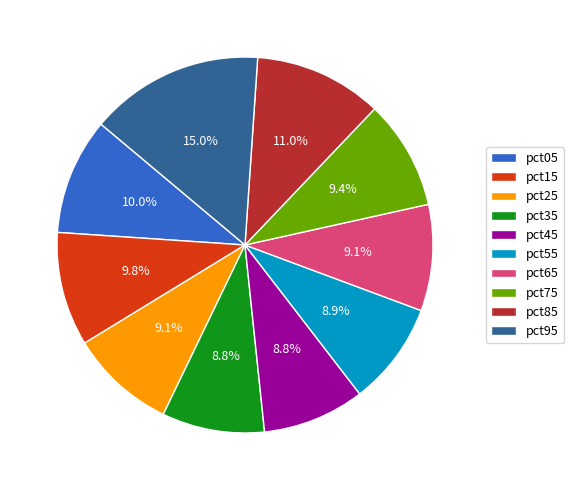

To the nearest percent, what is the combined percentage of pct25 and pct65?

18%